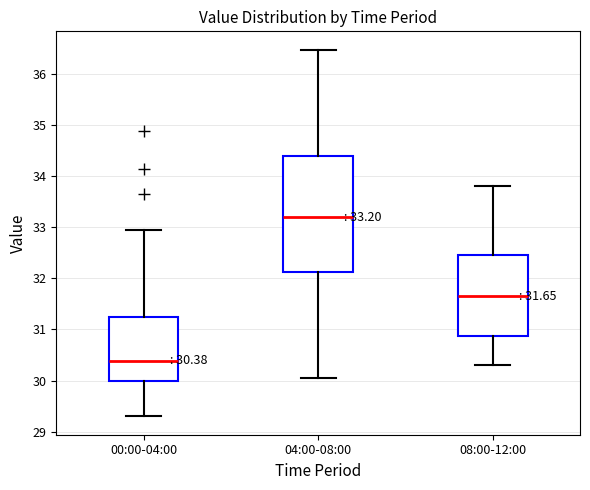

Comparing the boxes themselves (not the whiskers), which one is the tallest?

04:00-08:00